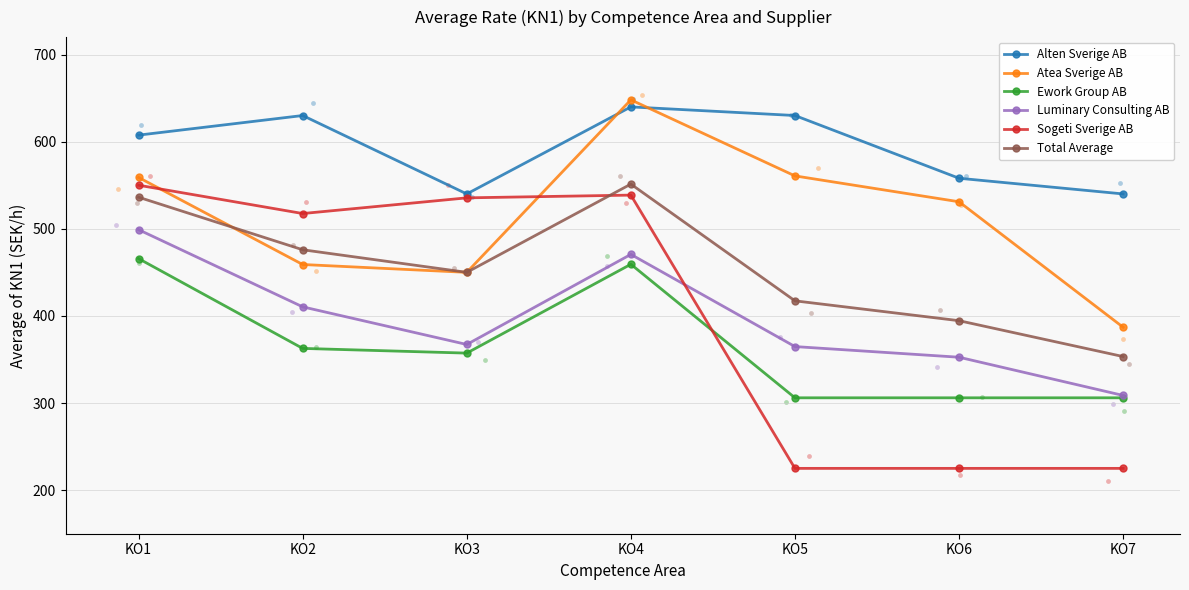

At how many categories does at least one series exceed 444?

7